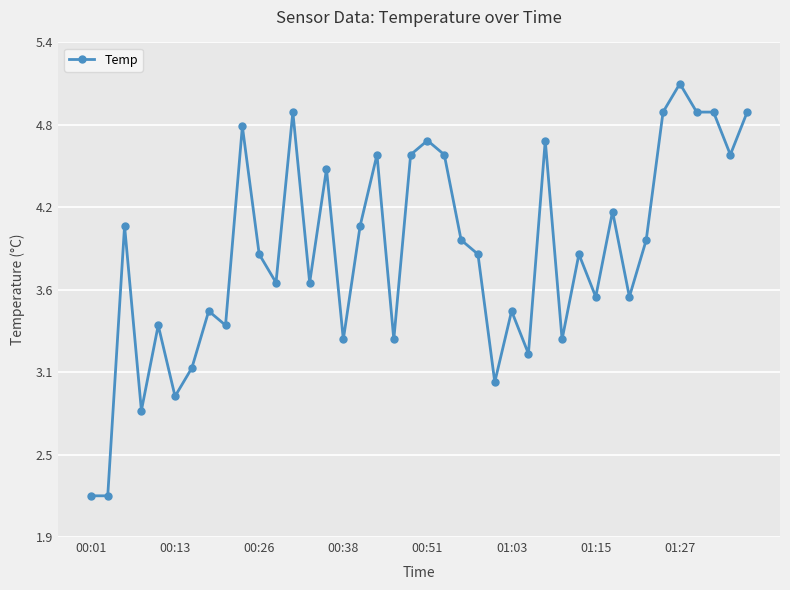

What is the average value?

3.9